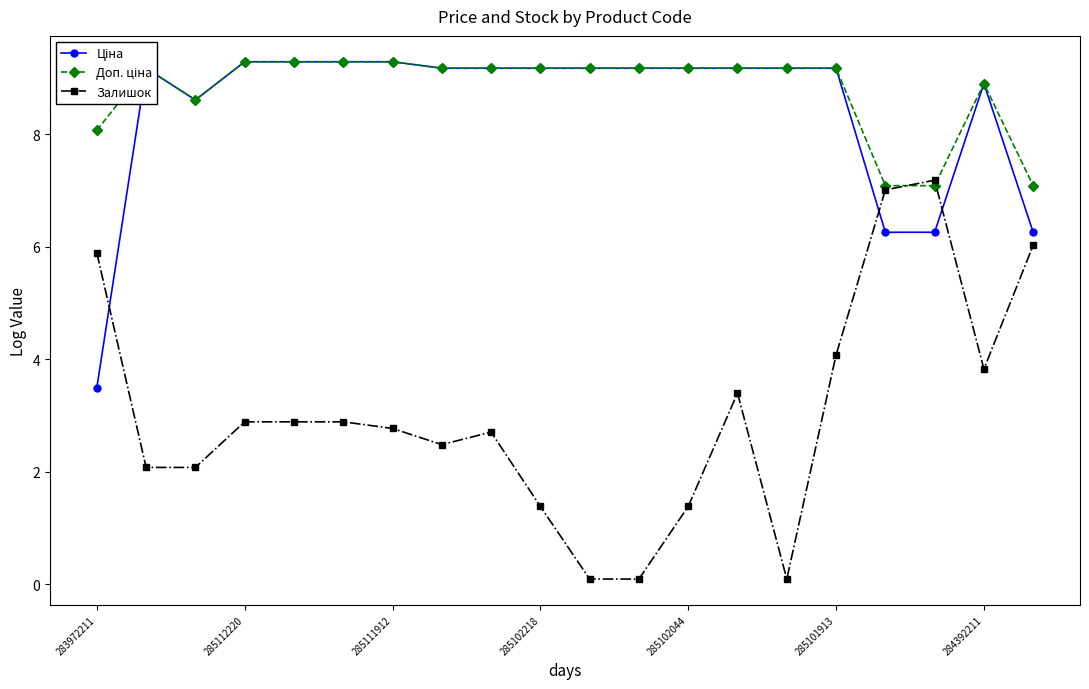

Which series has the widest spread of values?

Залишок